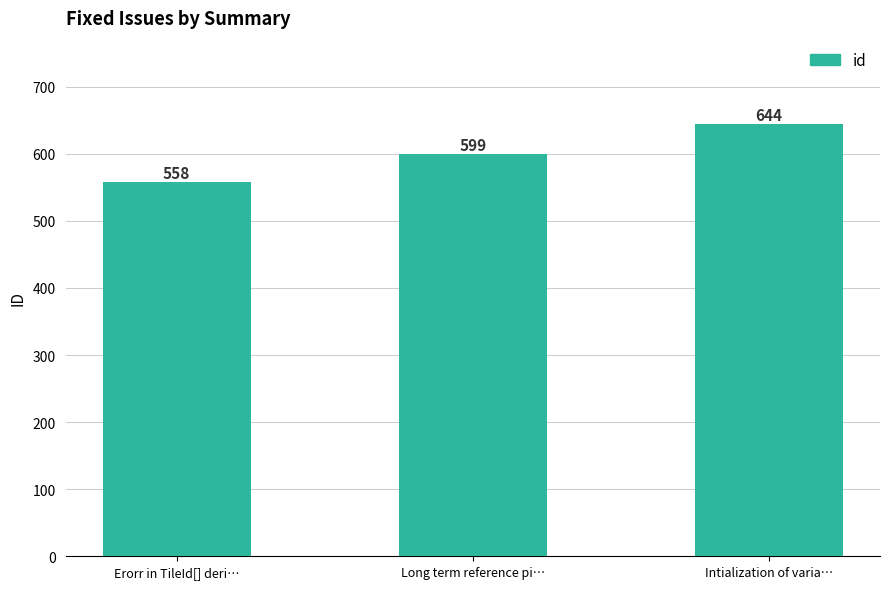

What is the difference between the values at Intialization of varia… and Erorr in TileId[] deri…?

86